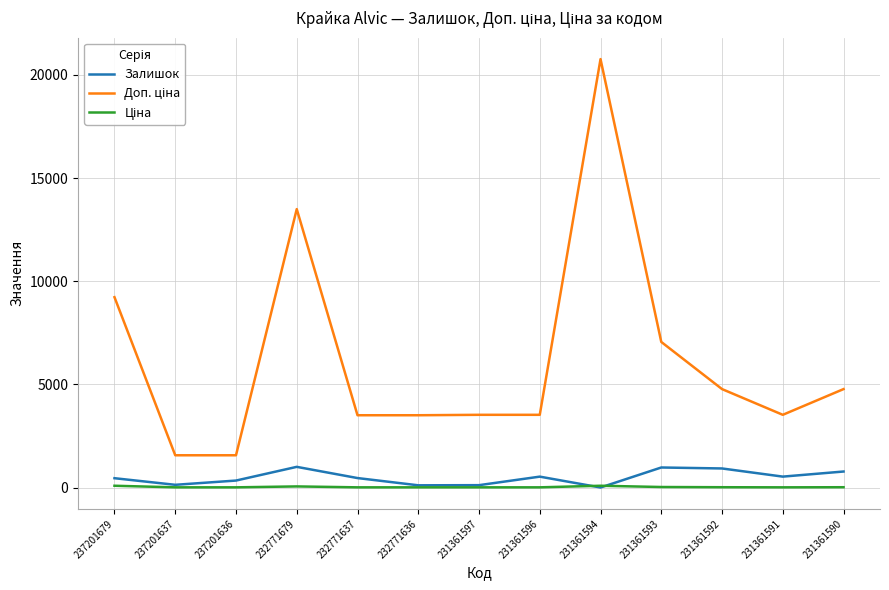

The value of Залишок at 231361591 is 535.0. True or false?

True